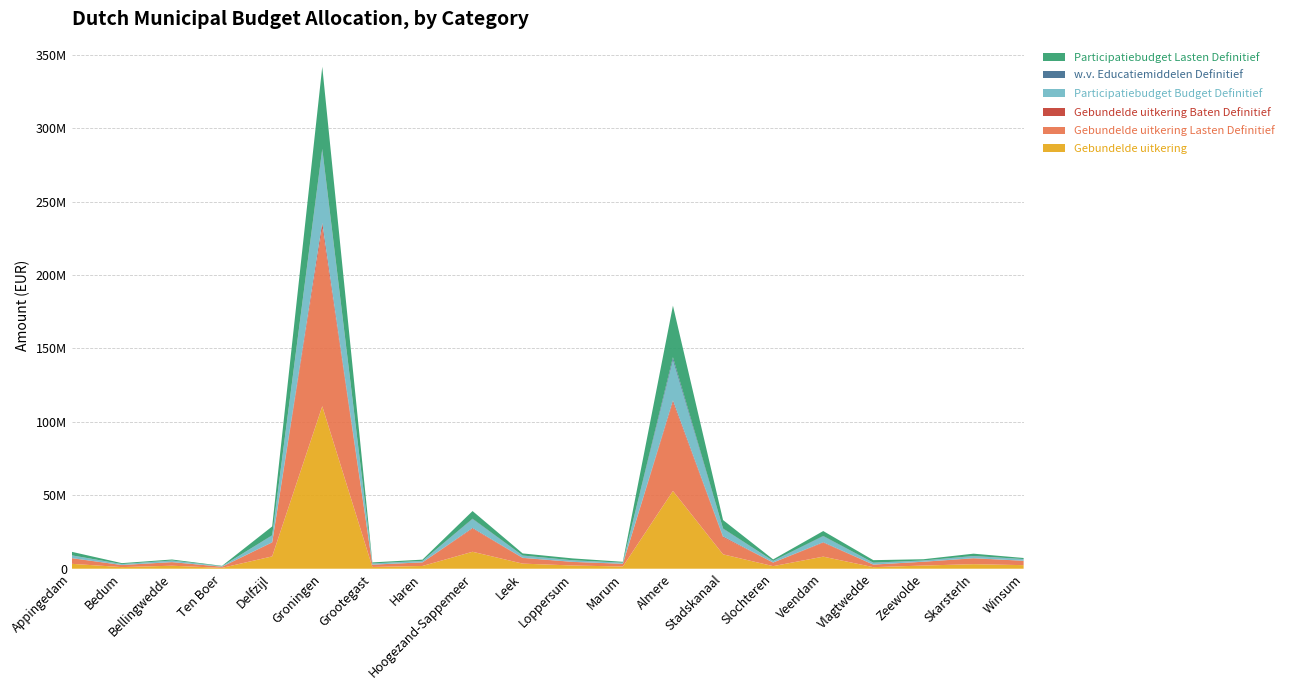

Reading left to right, list all the values displayed in this chart.

Gebundelde uitkering: 3330506.0	1106037.7	2040168.5	593334.1	8399226.6	110674367.3	1203301.9	1867454.4	11548488.5	3472513.6	2201427.0	1495542.4	52973778.3	9803092.2	1755793.2	8233359.4	1069708.8	2168072.3	3096059.5	2432840.6
Gebundelde uitkering Lasten Definitief: 3755225.0	1360732.0	2411383.0	764276.0	9394310.0	121275791.0	1524041.0	2445206.0	15696076.0	3791604.0	2383692.0	1831895.0	60326025.0	11523925.0	2447691.0	9399388.0	1692309.0	2555619.0	3909212.0	2970139.0
Gebundelde uitkering Baten Definitief: 144012.0	81126.0	63958.0	10009.0	238443.0	3529828.0	64785.0	30330.0	483229.0	163252.0	100844.0	63856.0	1307064.0	611795.0	34528.0	384941.0	81323.0	54112.0	168820.0	29689.0
Participatiebudget Budget Definitief: 1761397.4	544820.4	985324.3	283669.1	4482782.7	49141792.1	687217.5	897569.9	5993453.7	1391375.8	977360.0	633489.6	27410631.6	5155738.9	972718.9	3994572.0	1126168.6	733790.1	1301678.7	1050543.8
w.v. Educatiemiddelen Definitief: 119335.2	69949.4	91444.5	46893.7	261852.3	1327828.9	105717.9	104449.1	339673.8	169309.9	74711.2	84870.7	2017139.7	312441.3	120472.1	283845.2	145722.7	120927.1	185013.9	90645.8
Participatiebudget Lasten Definitief: 2406364.0	637413.0	688650.0	262827.0	6022504.0	55934399.0	723201.0	841358.0	5216814.0	1433088.0	1280051.0	607610.0	35127043.0	5752418.0	1005407.0	3365895.0	1716244.0	829686.0	1589167.0	737669.0